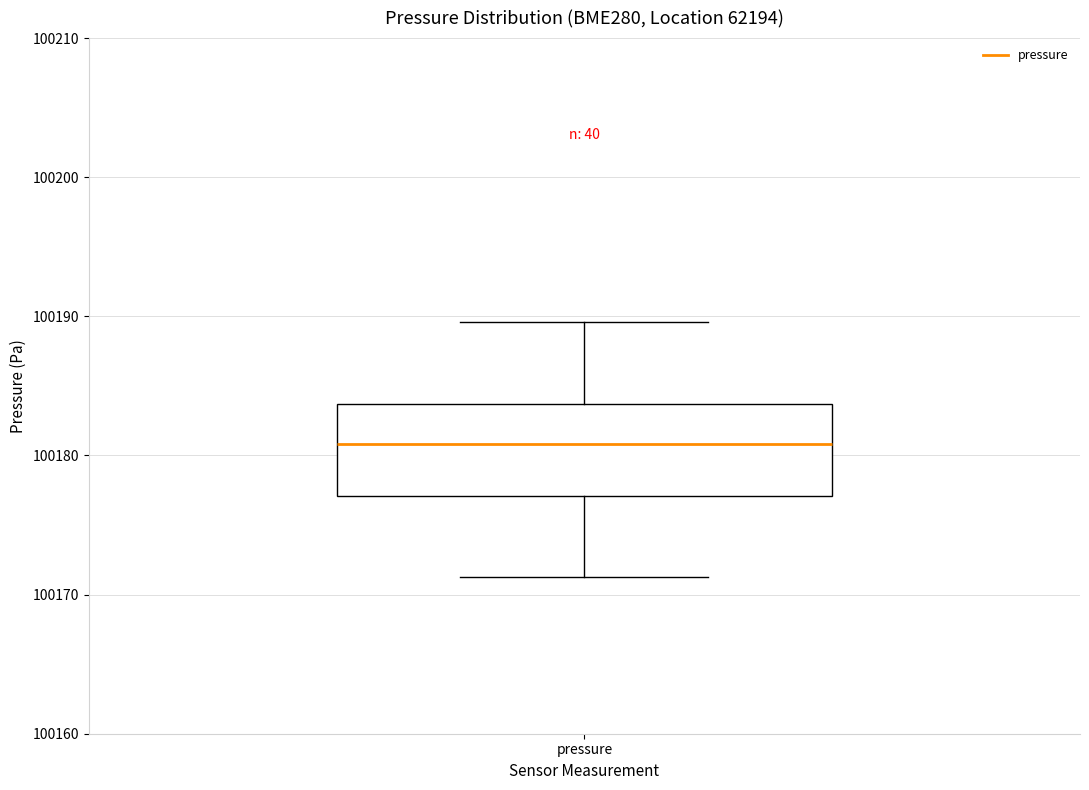

Where is the upper edge of the box for pressure on the y-axis? The values are not printed on the chart, so give them approximately, as read against the axis.

100184